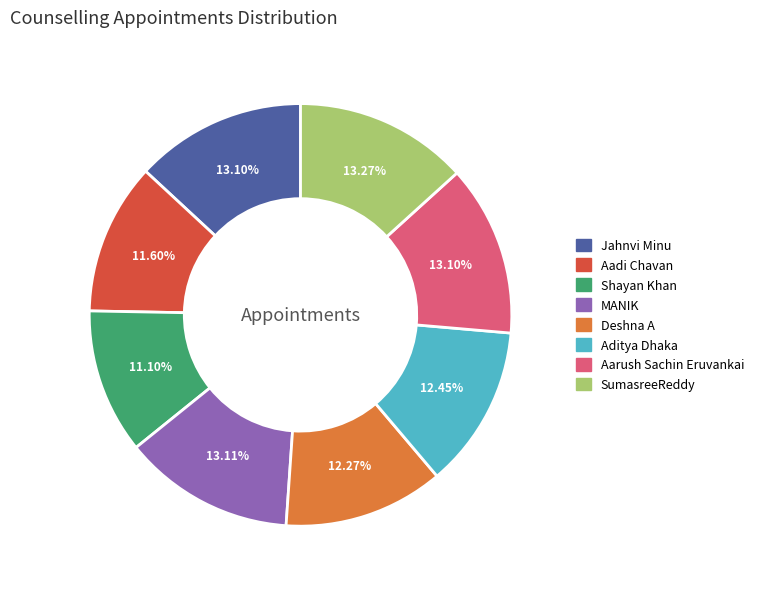

What is the smallest slice in the pie chart?

Shayan Khan